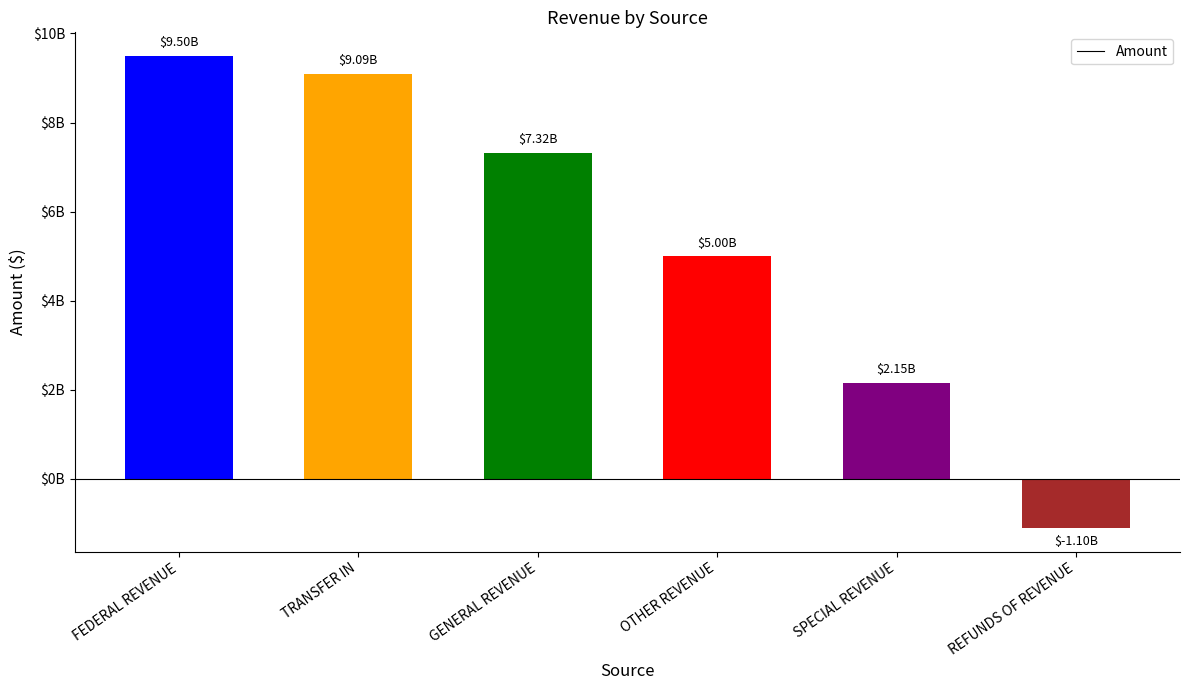

Which category has the lowest value across all series?

REFUNDS OF REVENUE